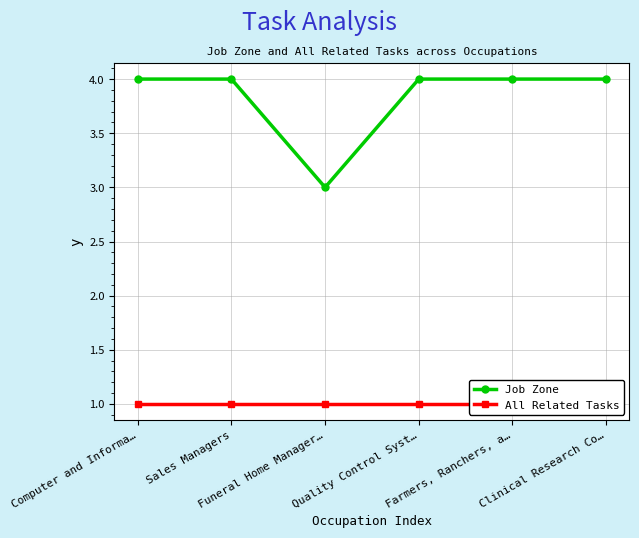

Reading left to right, list all the values displayed in this chart.

Job Zone: 4	4	3	4	4	4
All Related Tasks: 1	1	1	1	1	1